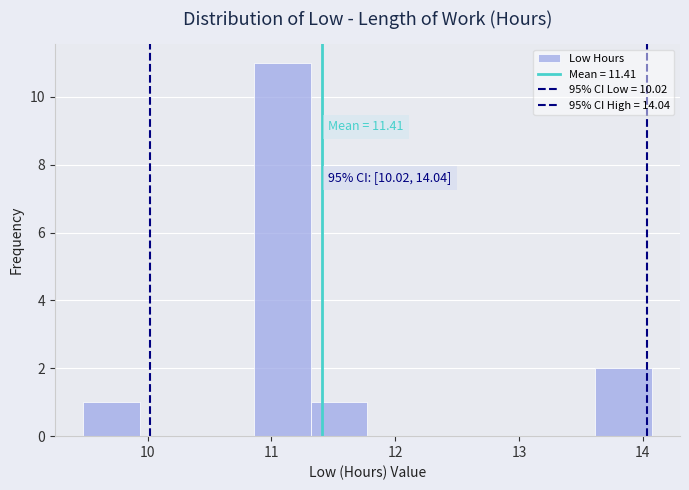

Over which range of the x-axis is the bar tallest?

10.9 to 11.3